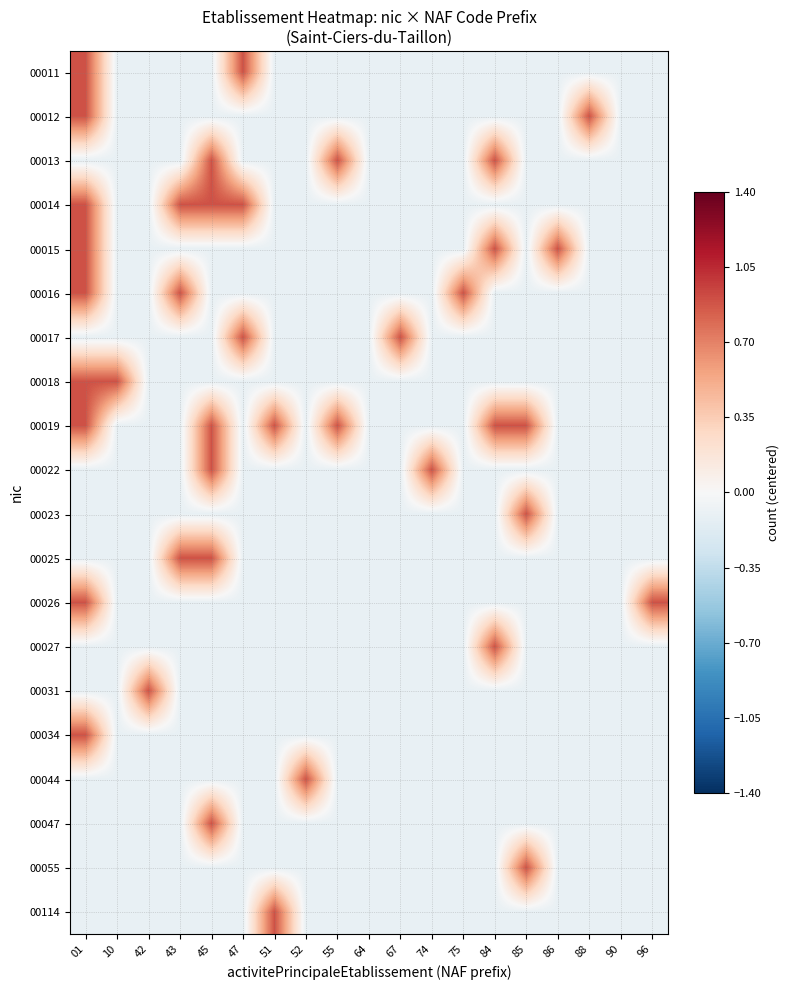

Which label corresponds to the largest value in the chart?

01